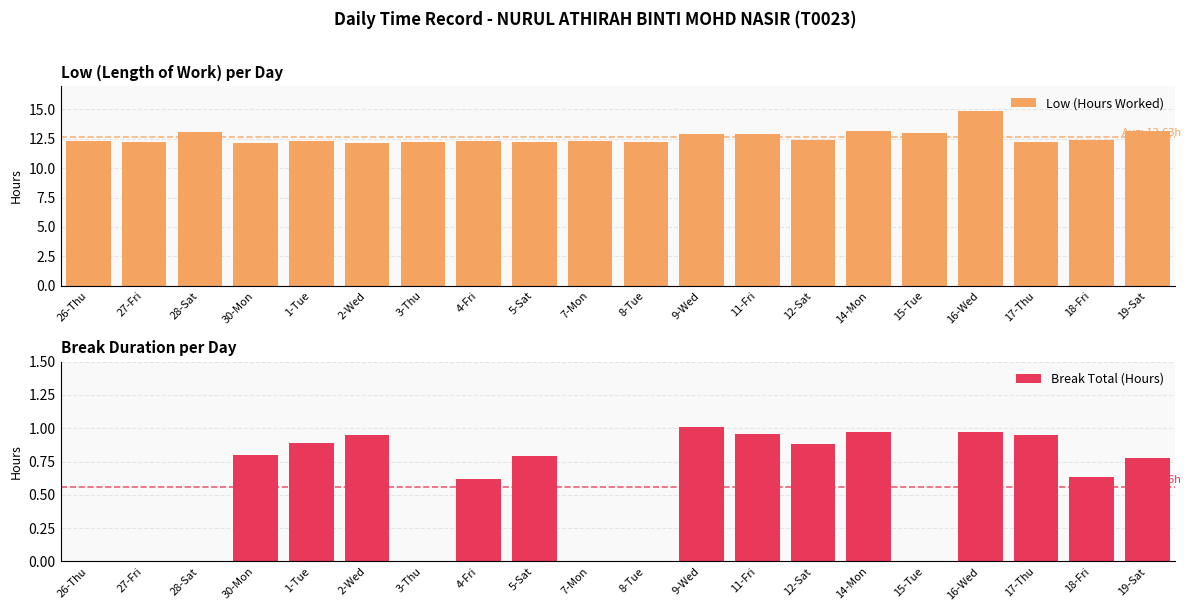

True or false: Low (Hours Worked) has a value of 4.0 at 27-Fri.

False